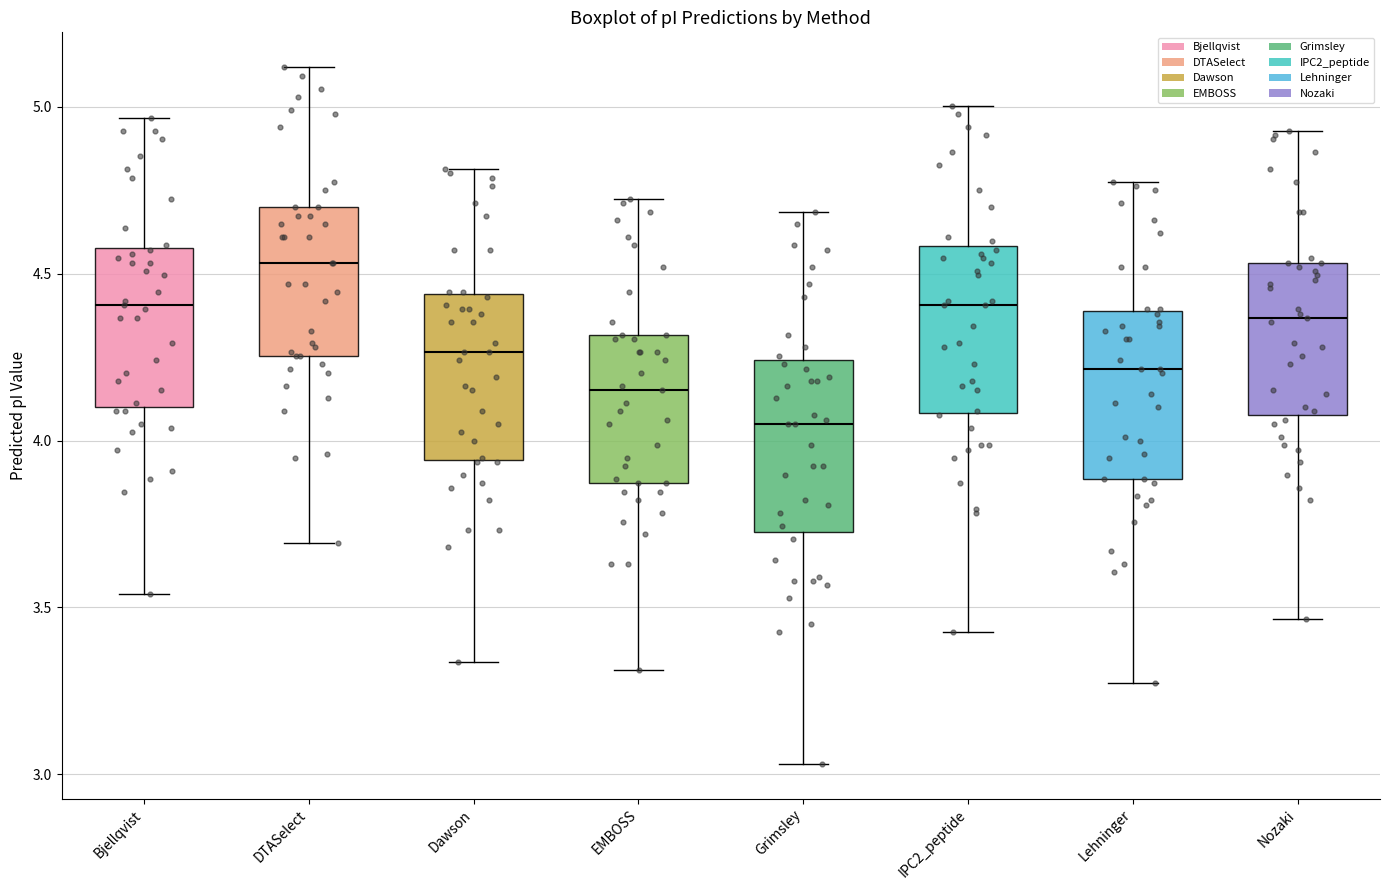

Where is the lower edge of the box for Grimsley on the y-axis? The values are not printed on the chart, so give them approximately, as read against the axis.

3.75